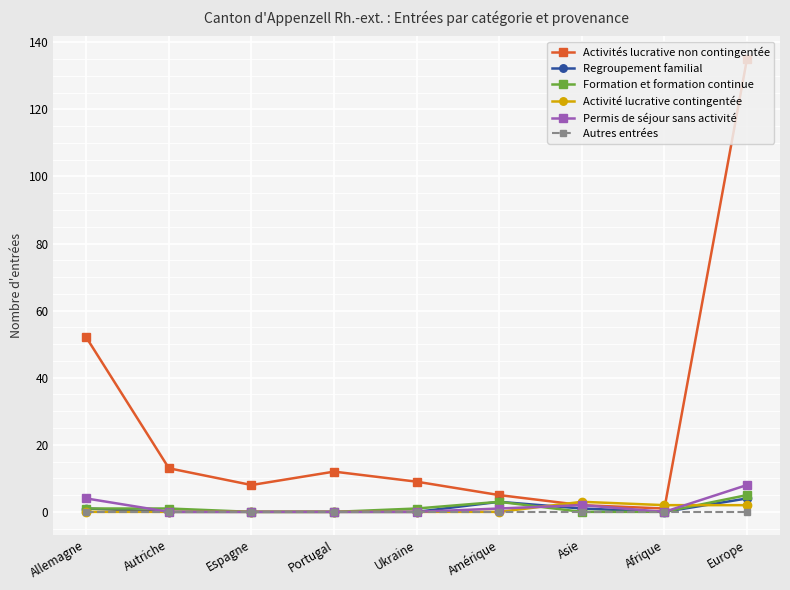

True or false: Regroupement familial has more than 0 interior local peaks.

True